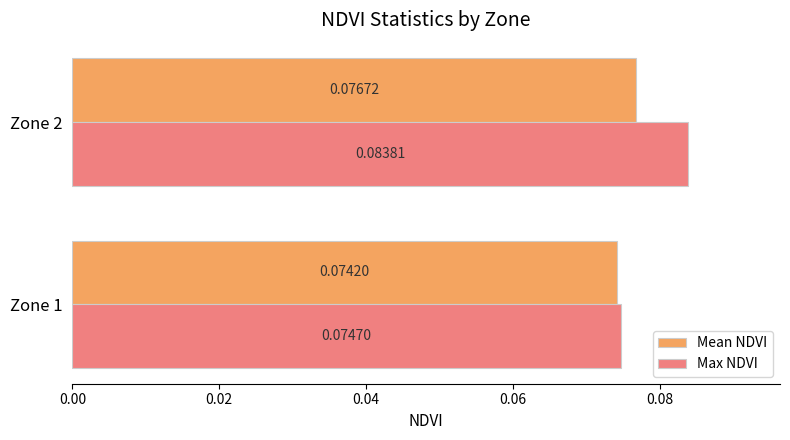

Rank the series at Zone 2 from lowest to highest value.

Mean NDVI, Max NDVI